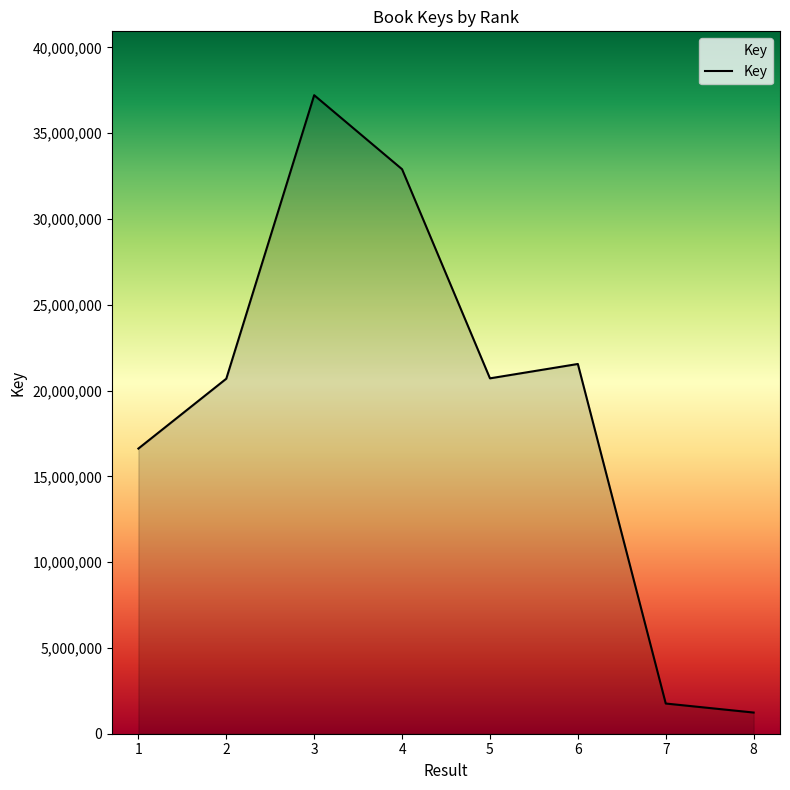

What is the sum of all values?

152694903